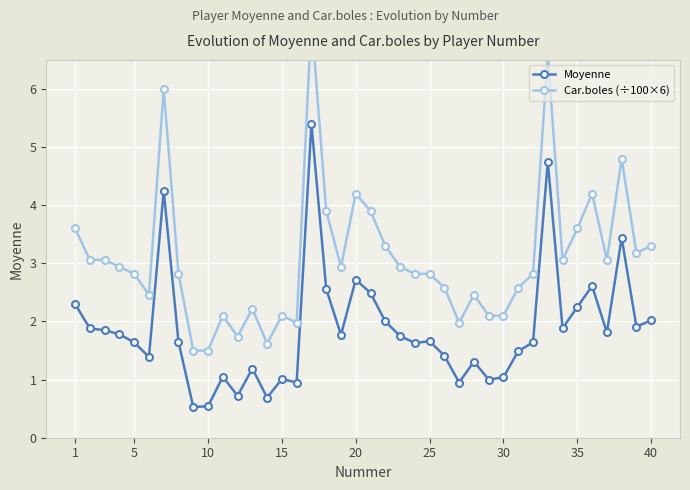

What is the minimum value for Moyenne?

0.5